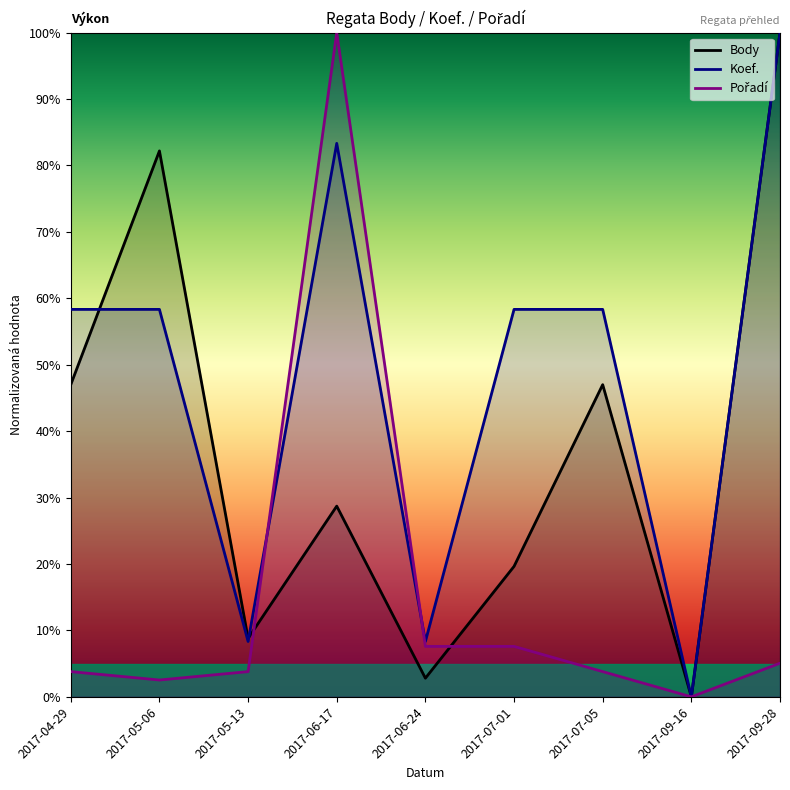

How many intersections are there between Body and Pořadí?

2